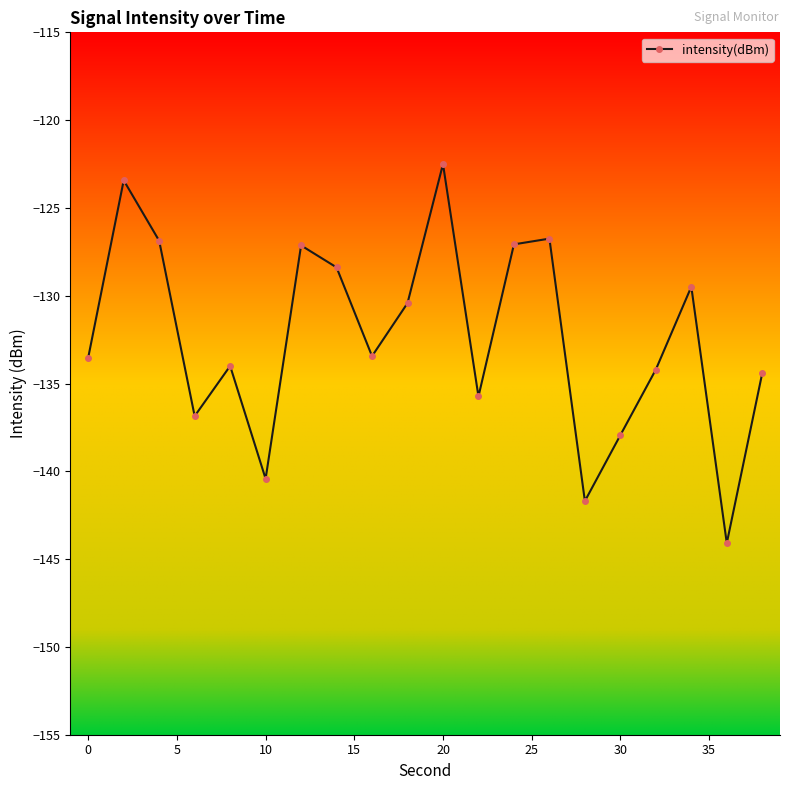

What is the greatest value displayed?

-122.5